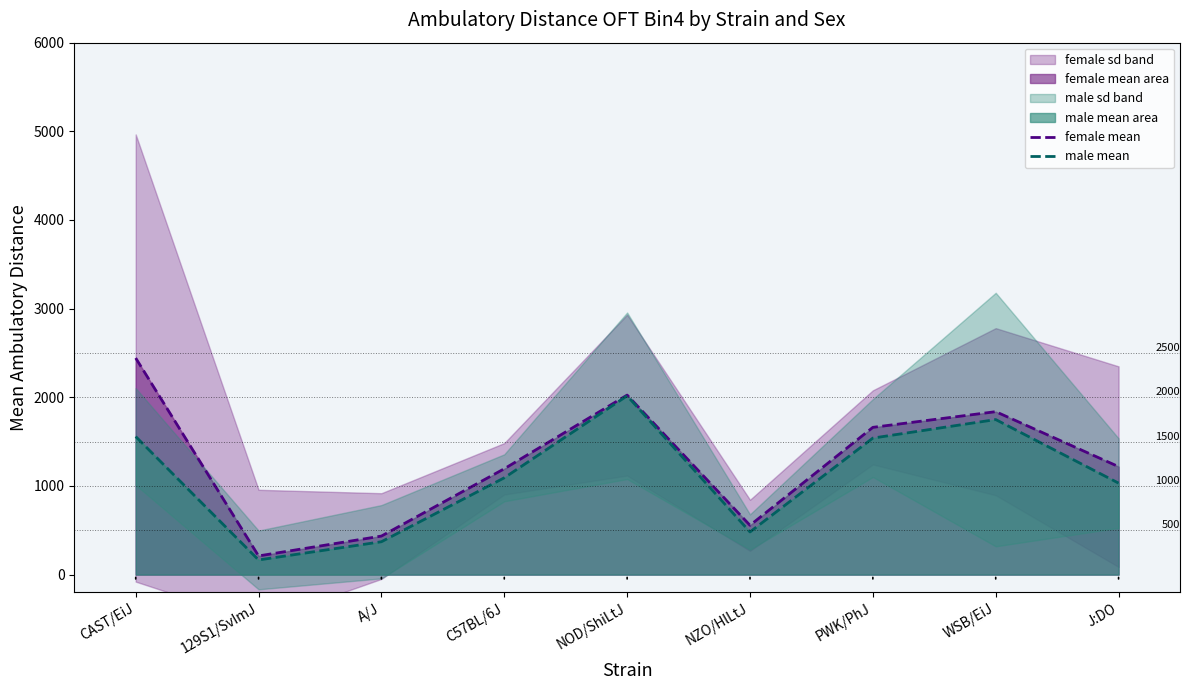

Where does the male mean series first go above 1092?

CAST/EiJ